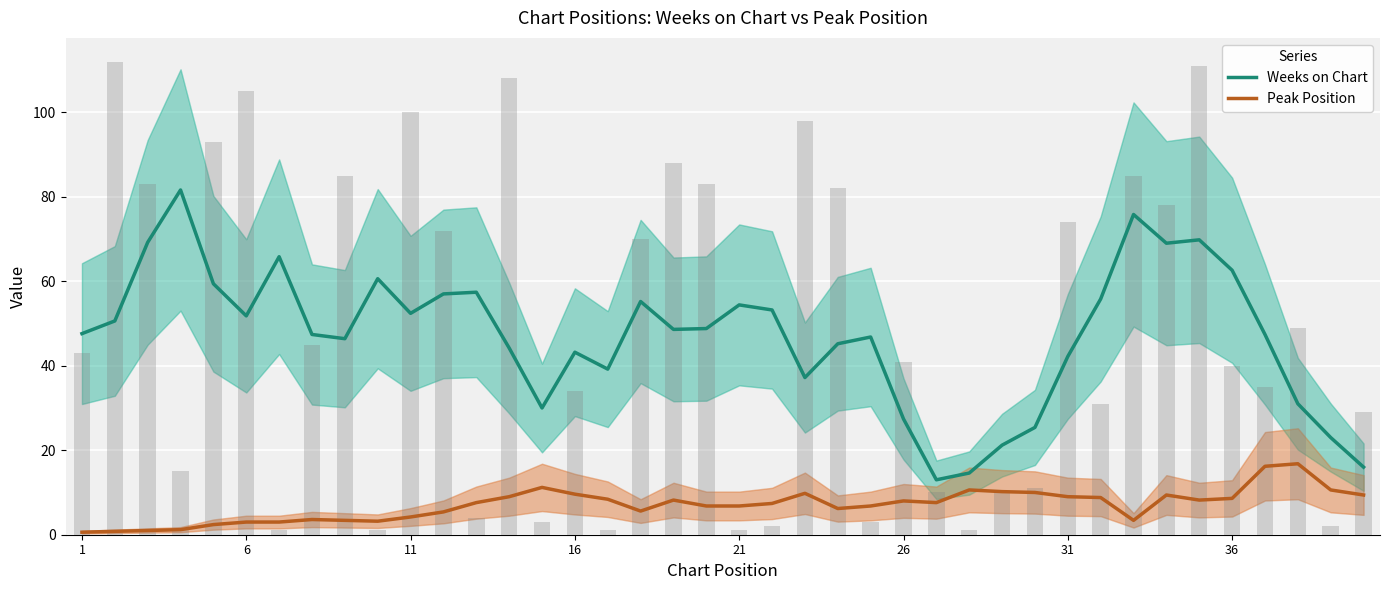

What is the highest value of the Weeks on Chart series?

81.6